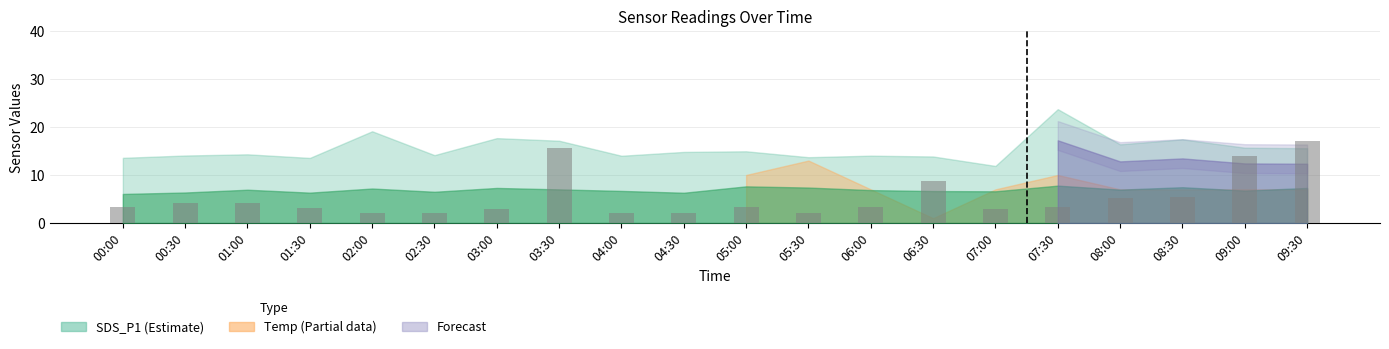

How many categories are shown in the chart?

20